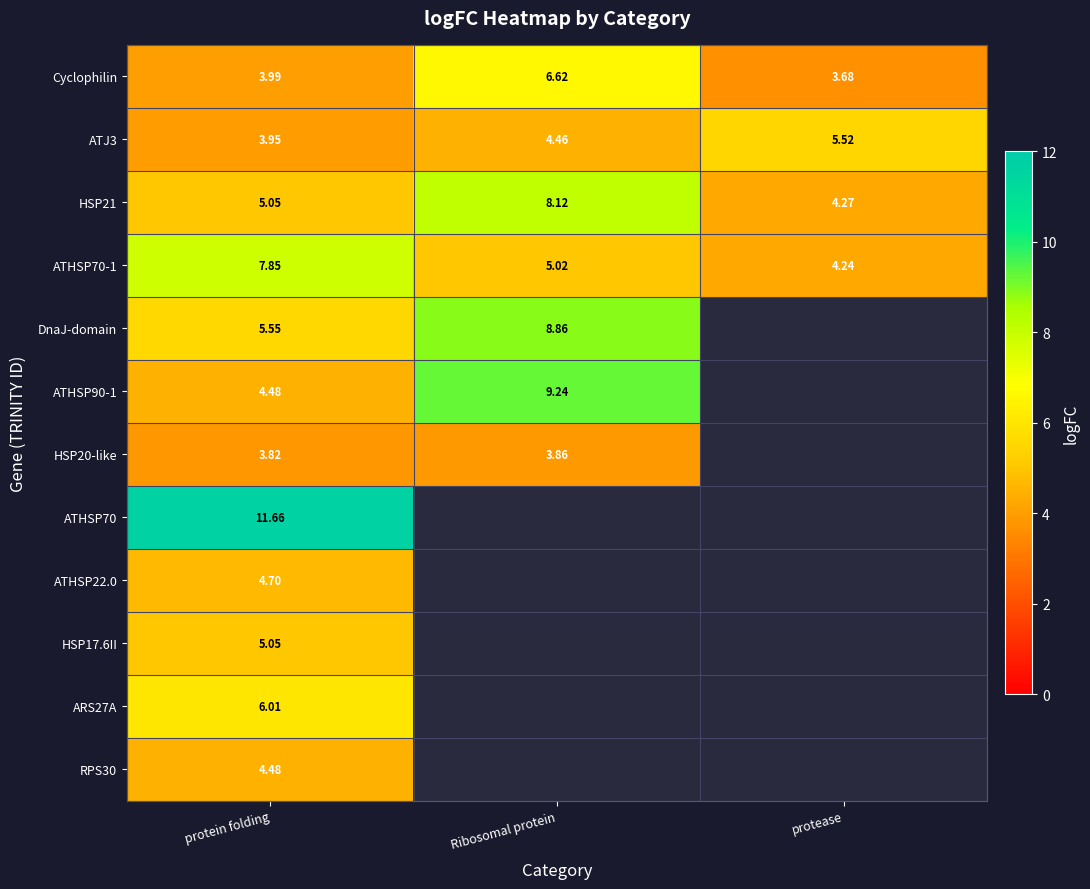

Which label corresponds to the smallest value in the chart?

protease